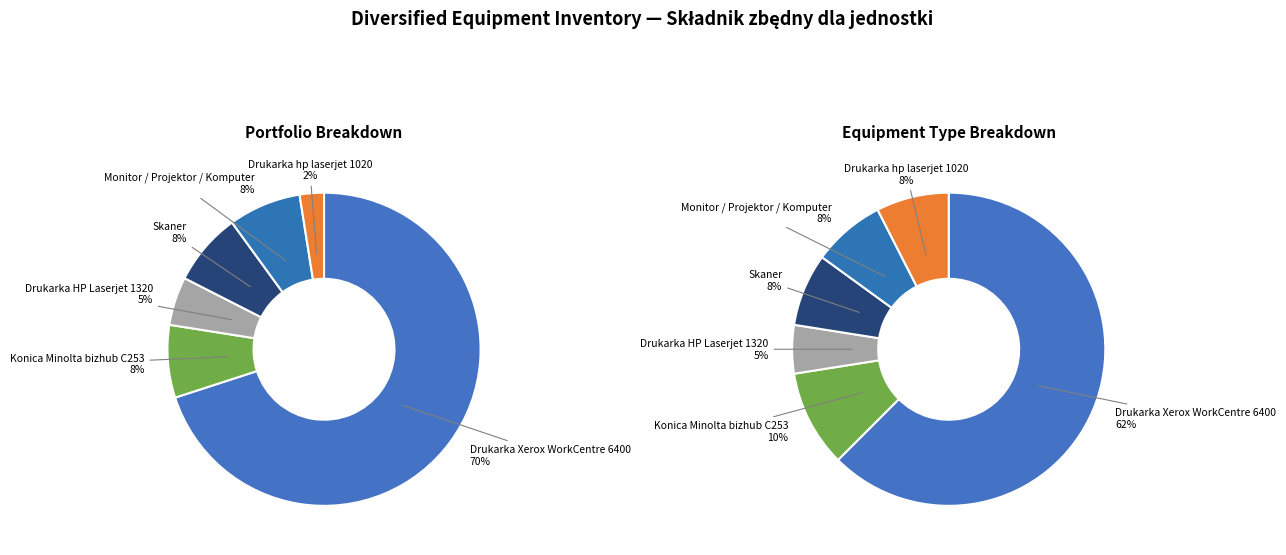

Combined, what portion of the pie is Konica Minolta bizhub C253 and Drukarka Xerox WorkCentre 6400?

77.5%